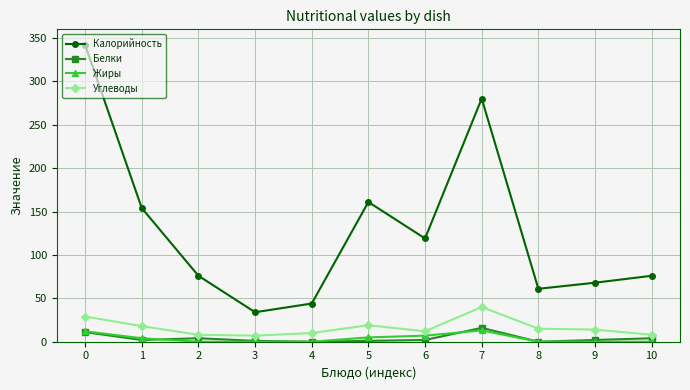

Is the value of Калорийность at 3 greater than the value of Углеводы at 5?

Yes